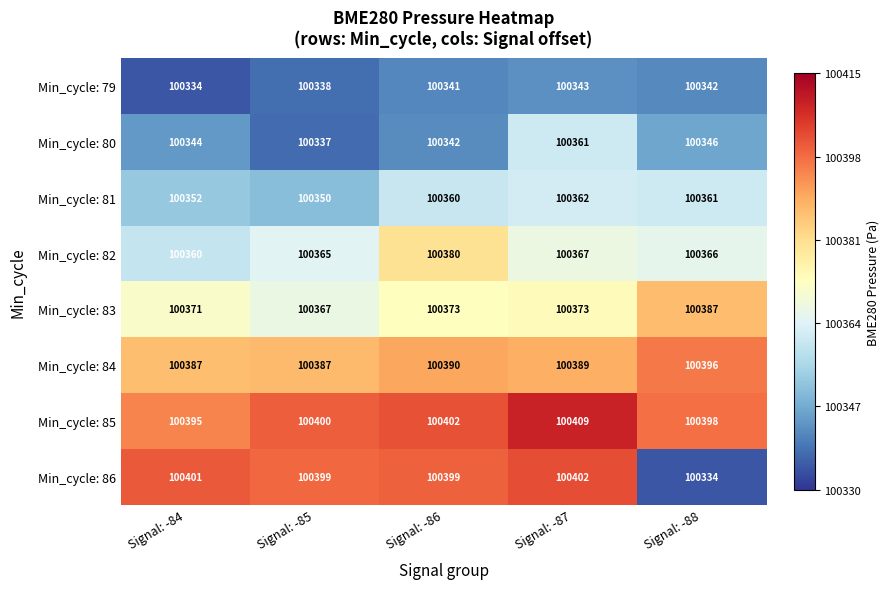

The Min_cycle: 80 series shows 66064 at Signal: -84. True or false?

False